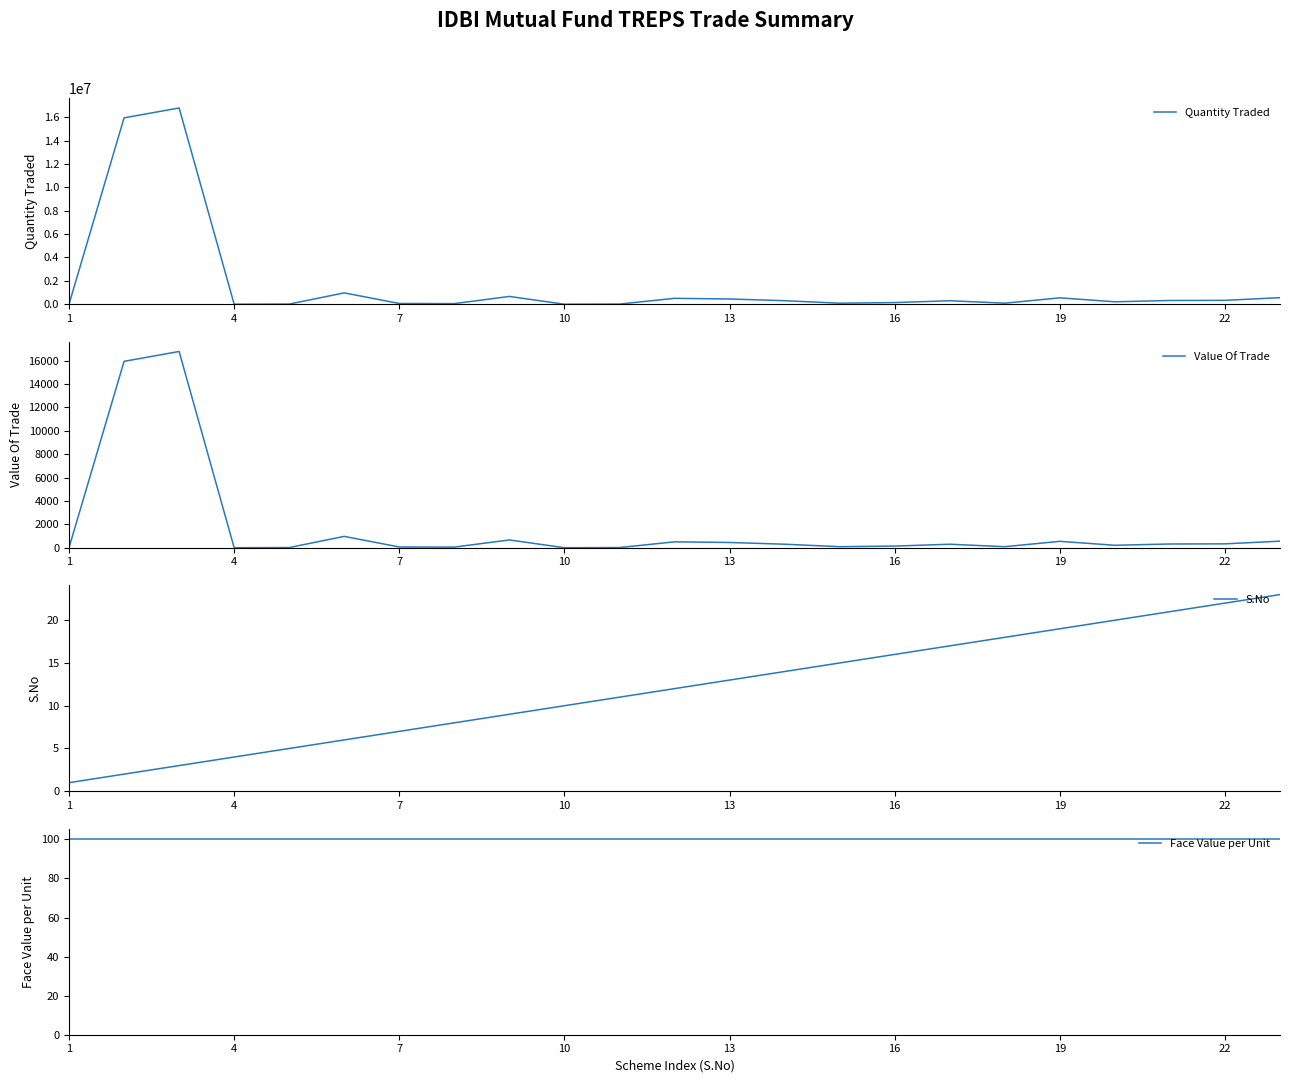

Is it true that Value Of Trade equals 1.3 at 4?

True